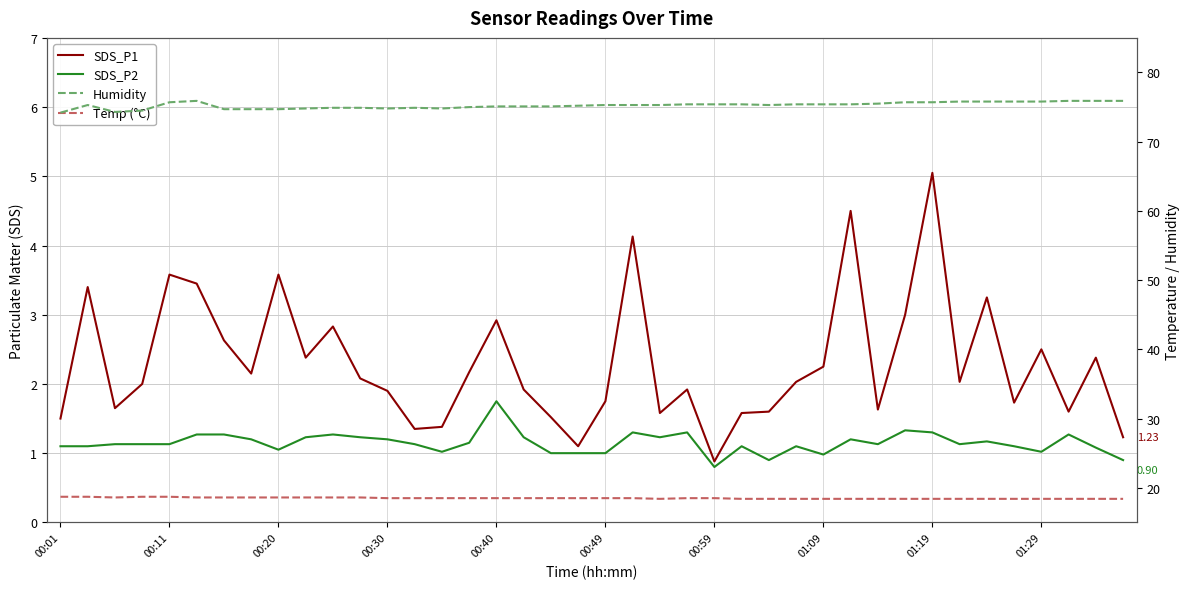

Between 00:01 and 26, which series saw the biggest shift?

Humidity